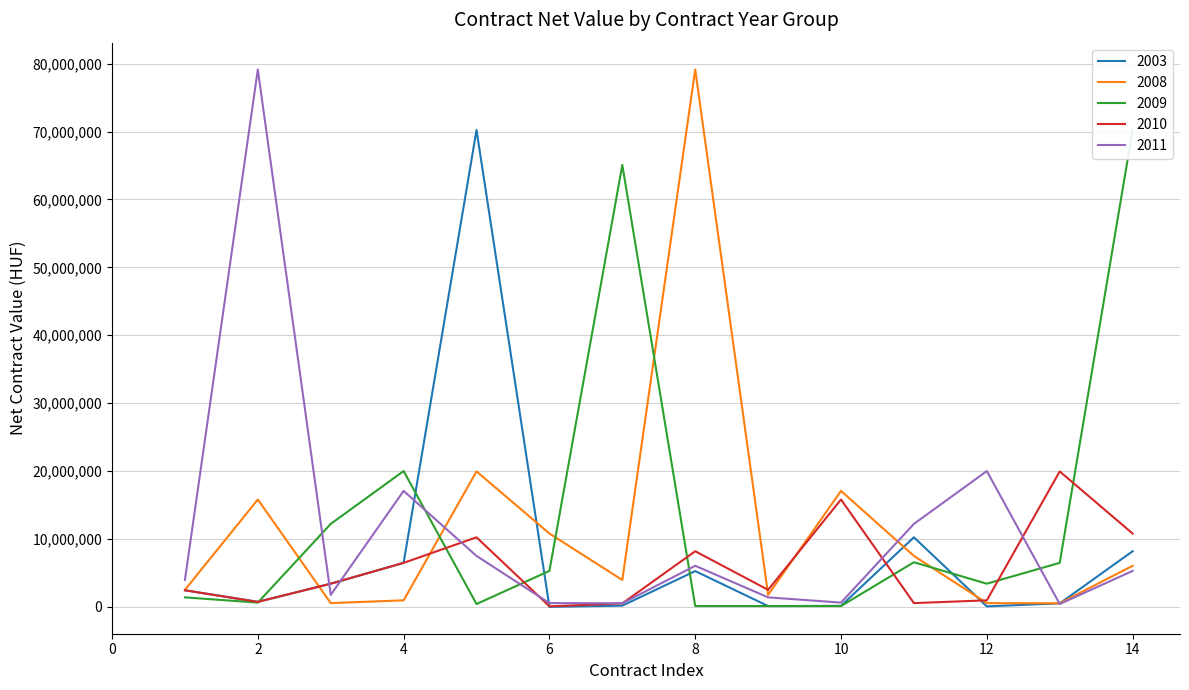

Which series changed the most between 1 and 3?

2009